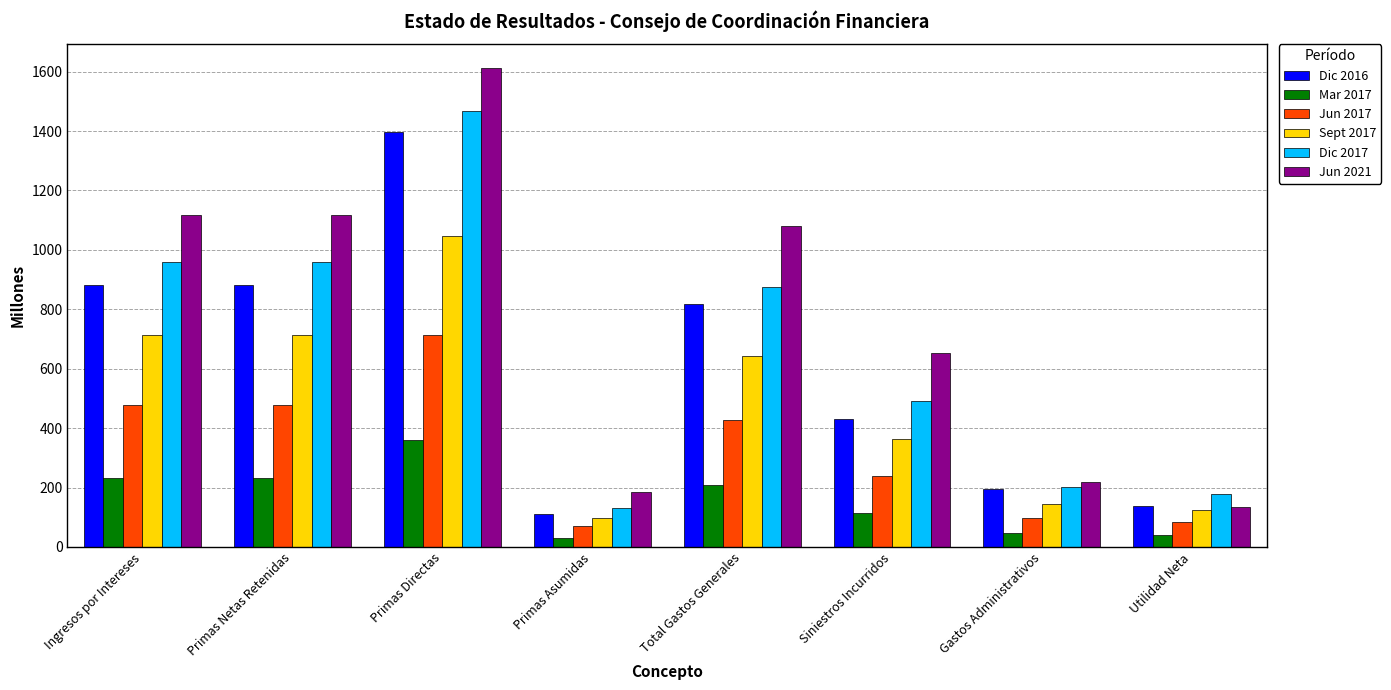

Is it true that Dic 2017 equals 830.2 at Siniestros Incurridos?

False